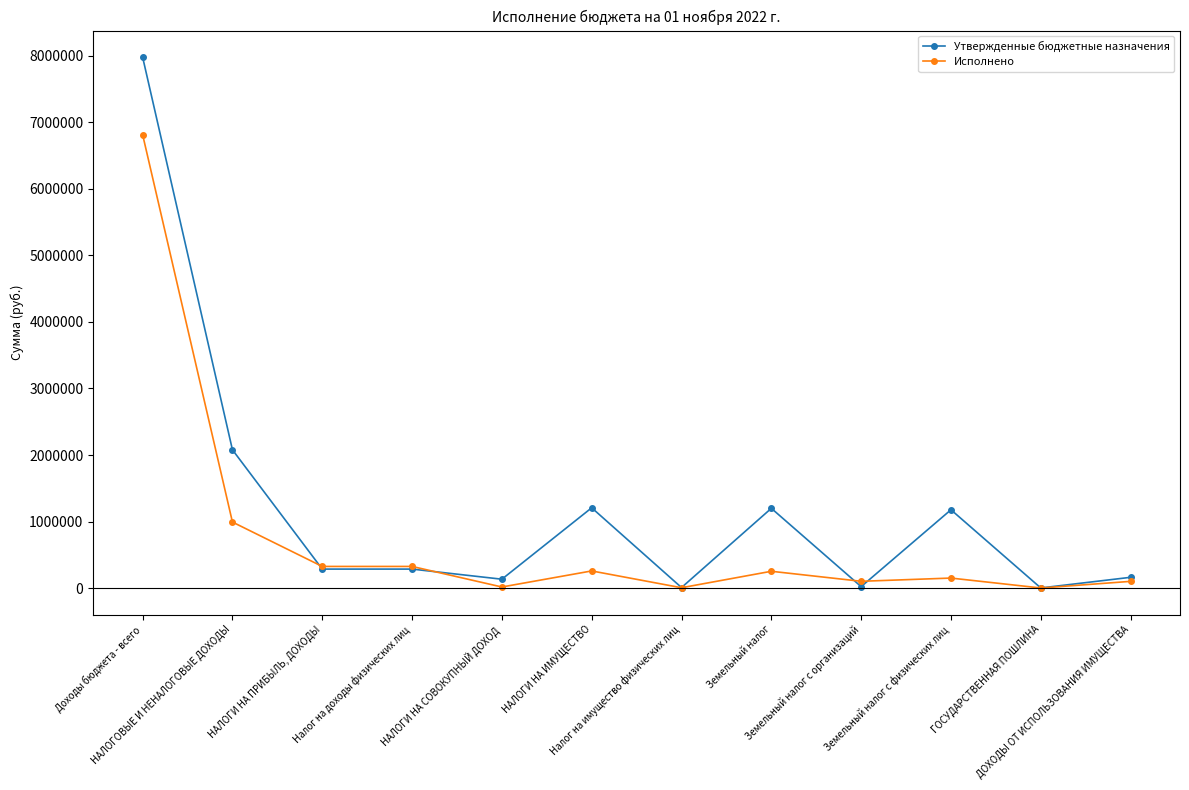

What is the highest value of the Утвержденные бюджетные назначения series?

7981200.0